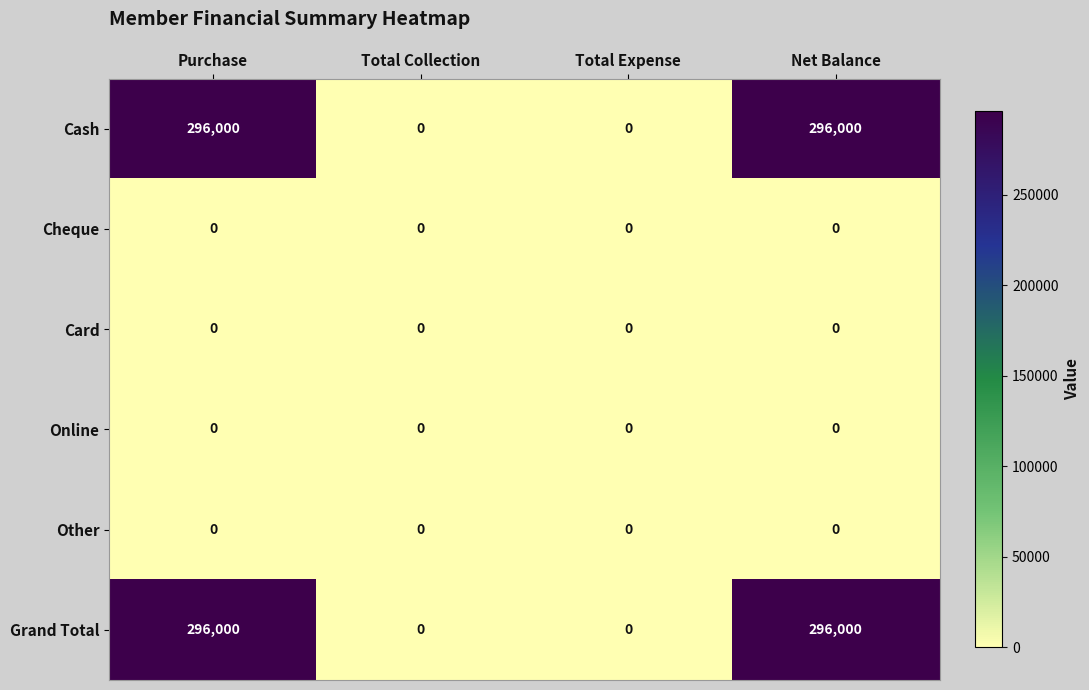

What is the total value across all series at Purchase?

592000